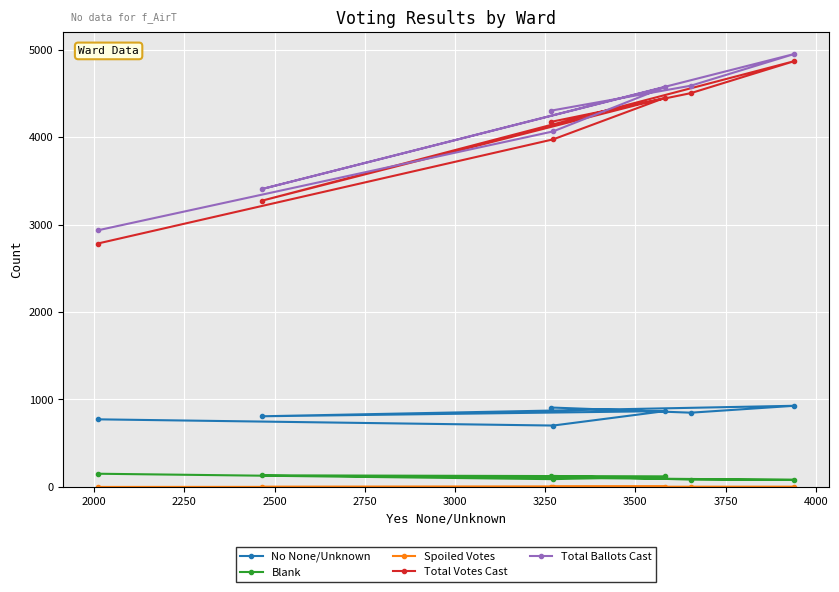

What is the minimum value for Total Votes Cast?

2783